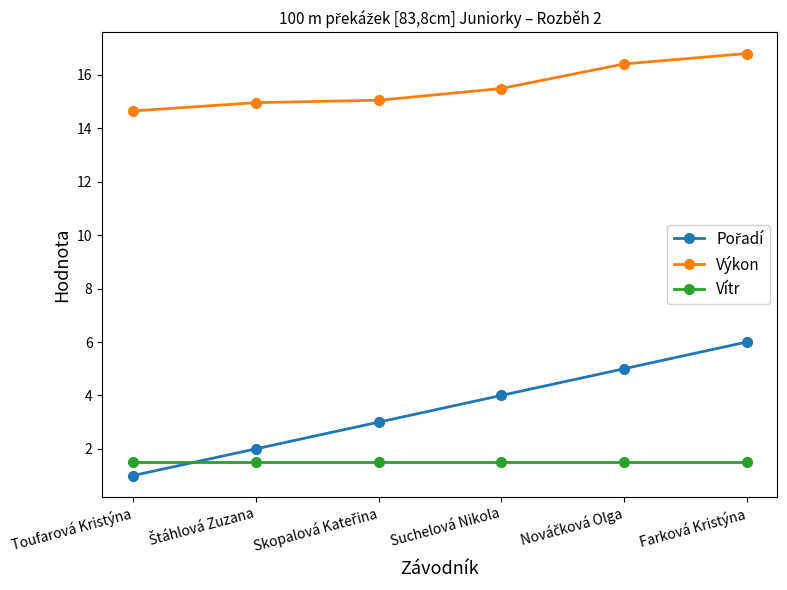

What is the label of the 1st point from the right?

Farková Kristýna